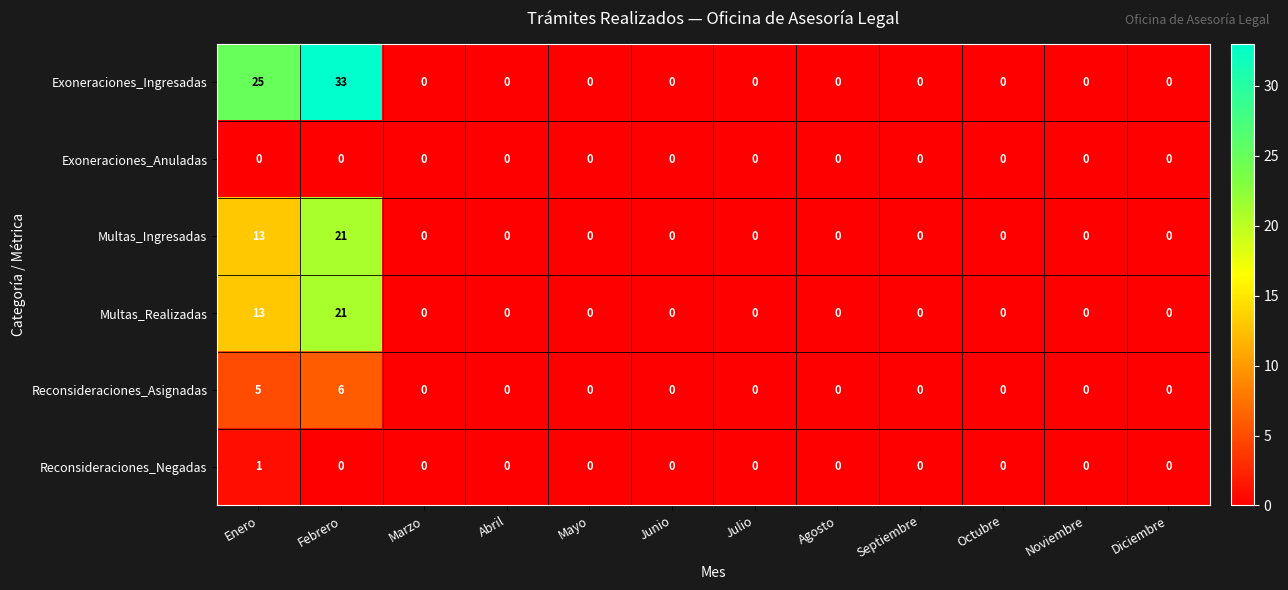

Which series has the largest range (max minus min)?

Exoneraciones_Ingresadas